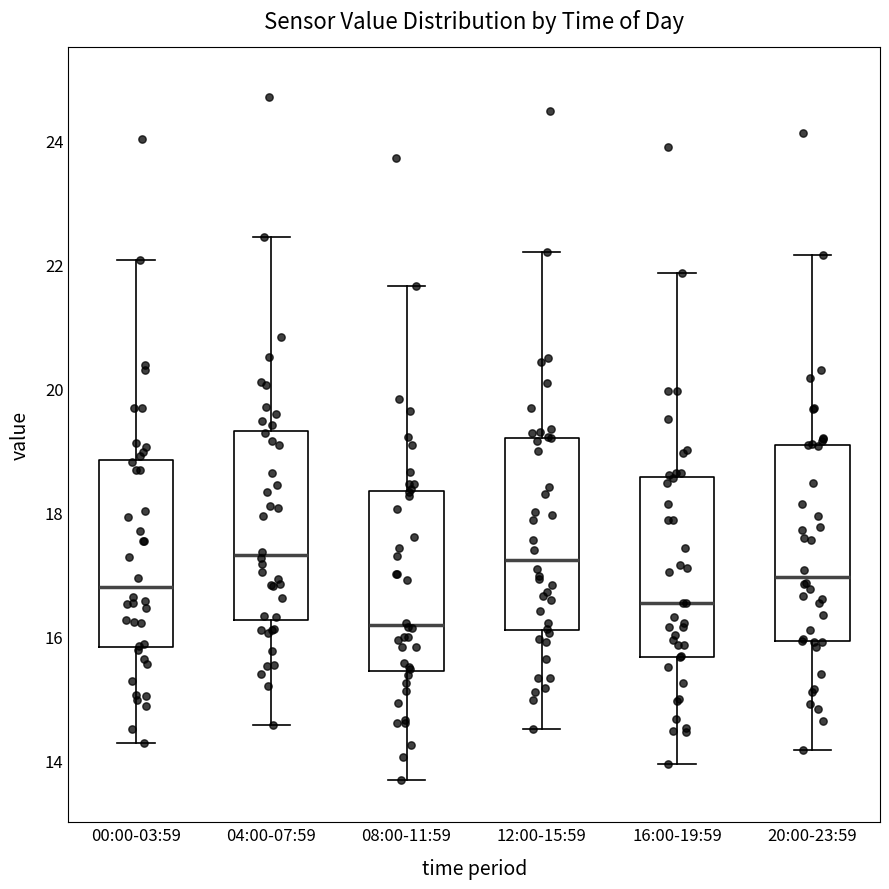

Reading left to right, read every box against the y-axis: the position of its median line, the range the box covers, and the ends of its whiskers. The values are not printed on the chart, so give them approximately, as read against the axis.

00:00-03:59: median 16.8, box 15.8 to 18.8, whiskers 14.2 to 22.0
04:00-07:59: median 17.4, box 16.2 to 19.4, whiskers 14.6 to 22.4
08:00-11:59: median 16.2, box 15.4 to 18.4, whiskers 13.6 to 21.6
12:00-15:59: median 17.2, box 16.0 to 19.2, whiskers 14.6 to 22.2
16:00-19:59: median 16.6, box 15.6 to 18.6, whiskers 14.0 to 21.8
20:00-23:59: median 17.0, box 16.0 to 19.0, whiskers 14.2 to 22.2